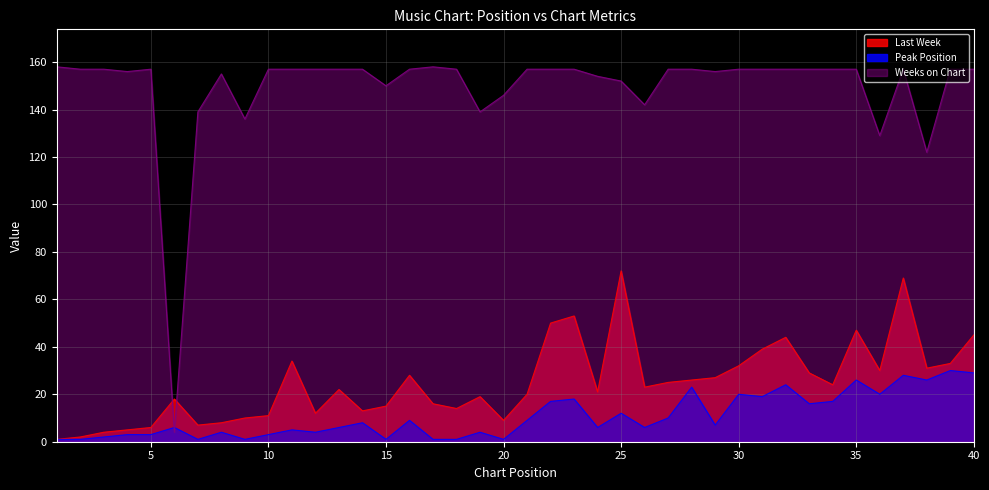

Reading left to right, transcribe all the data shown in this chart.

Last Week: 1	2	4	5	6	18	7	8	10	11	34	12	22	13	15	28	16	14	19	9	20	50	53	21	72	23	25	26	27	32	39	44	29	24	47	30	69	31	33	45
Peak Position: 1	1	2	3	3	6	1	4	1	3	5	4	6	8	1	9	1	1	4	1	9	17	18	6	12	6	10	23	7	20	19	24	16	17	26	20	28	26	30	29
Weeks on Chart: 158	157	157	156	157	4	139	155	136	157	157	157	157	157	150	157	158	157	139	146	157	157	157	154	152	142	157	157	156	157	157	157	157	157	157	129	157	122	157	157